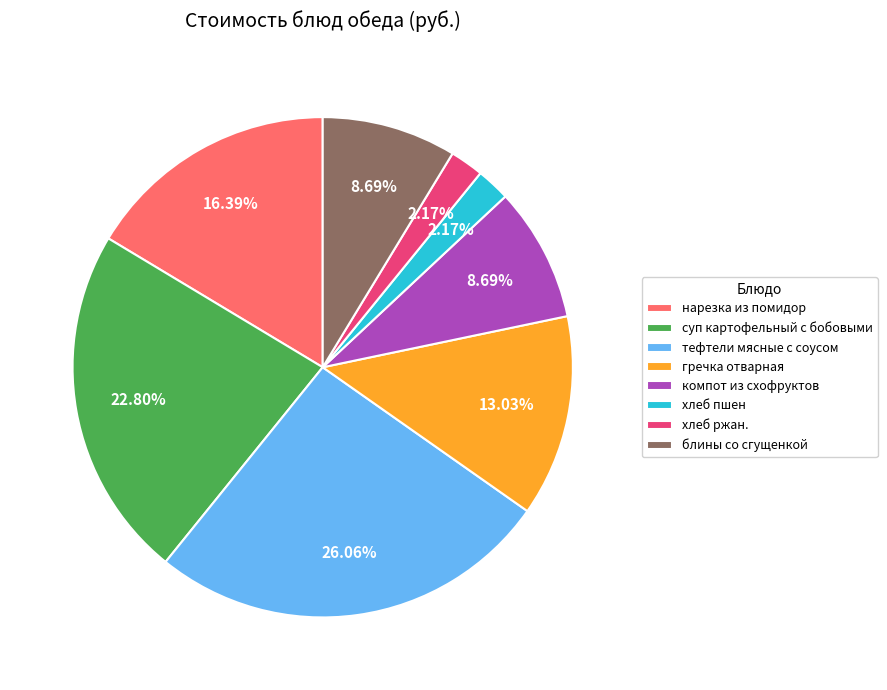

To the nearest percent, what is the difference between the тефтели мясные с соусом and хлеб пшен slice percentages?

24%